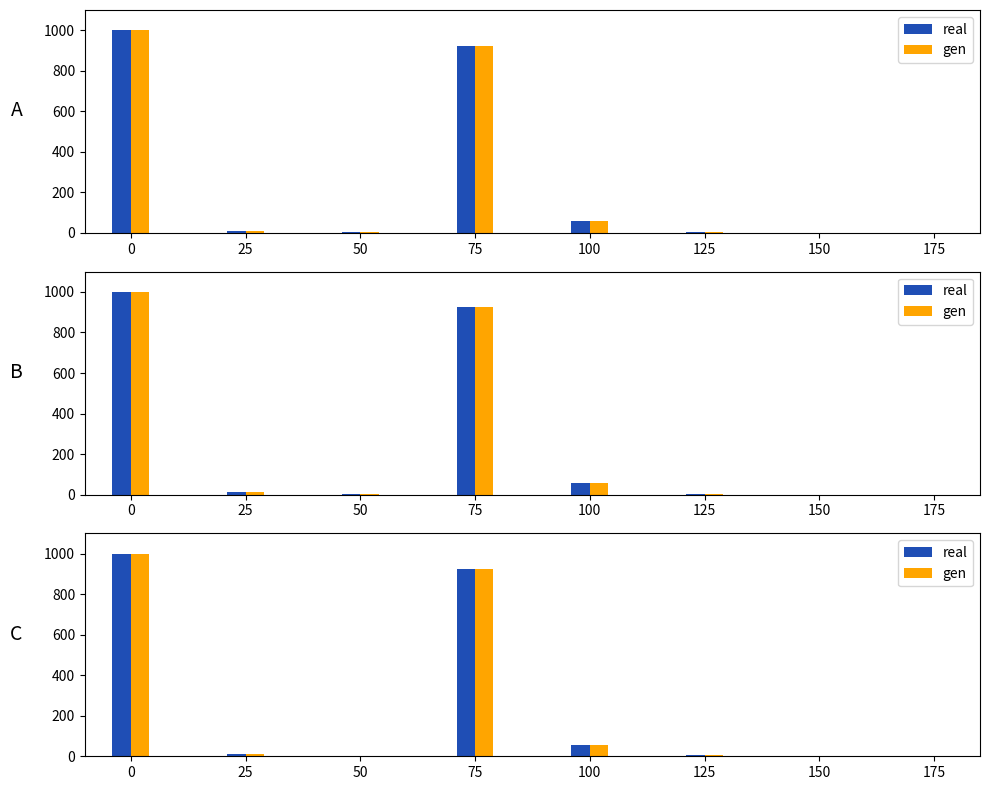

List the series in order of their peak value, lowest first.

real, gen